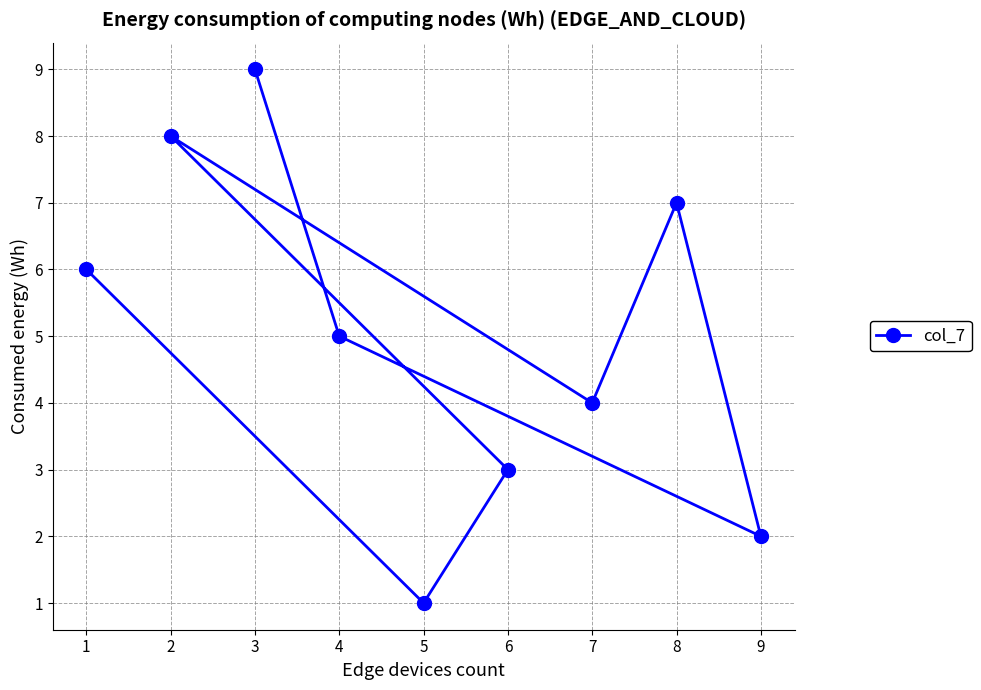

What is the average value?

5